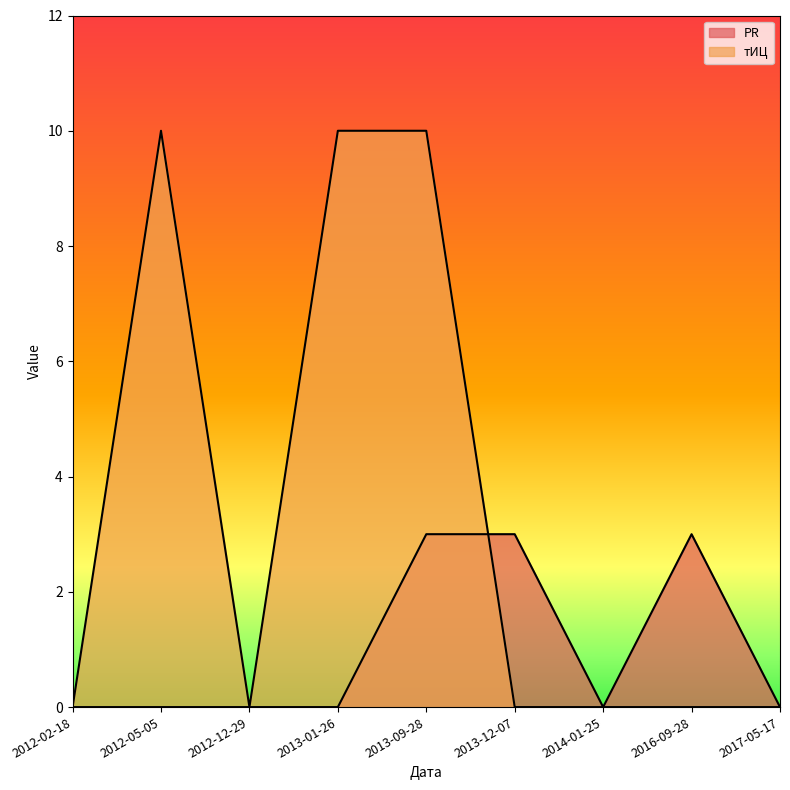

What is the difference between the second highest and minimum values in the PR series?

3